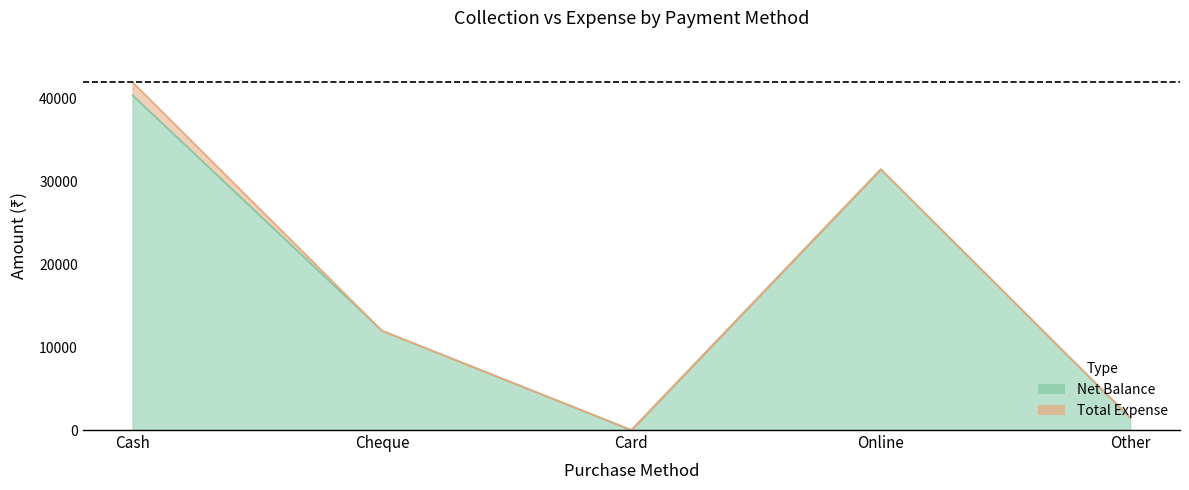

Which has a higher value, Cheque or Cash?

Cash